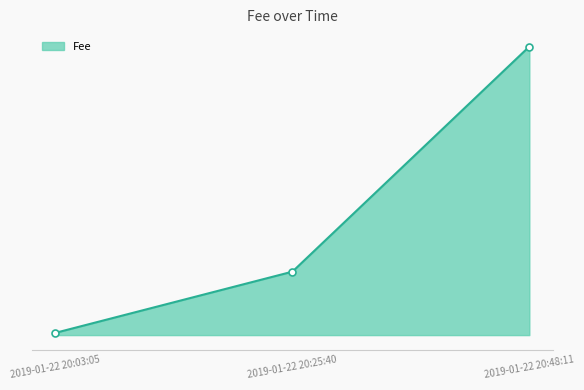

At which label does the data first exceed 2?

2019-01-22 20:25:40